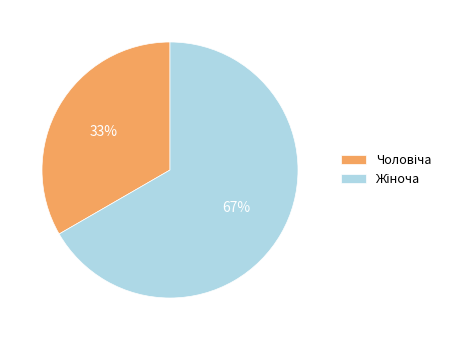

Does any single category account for the majority?

Yes